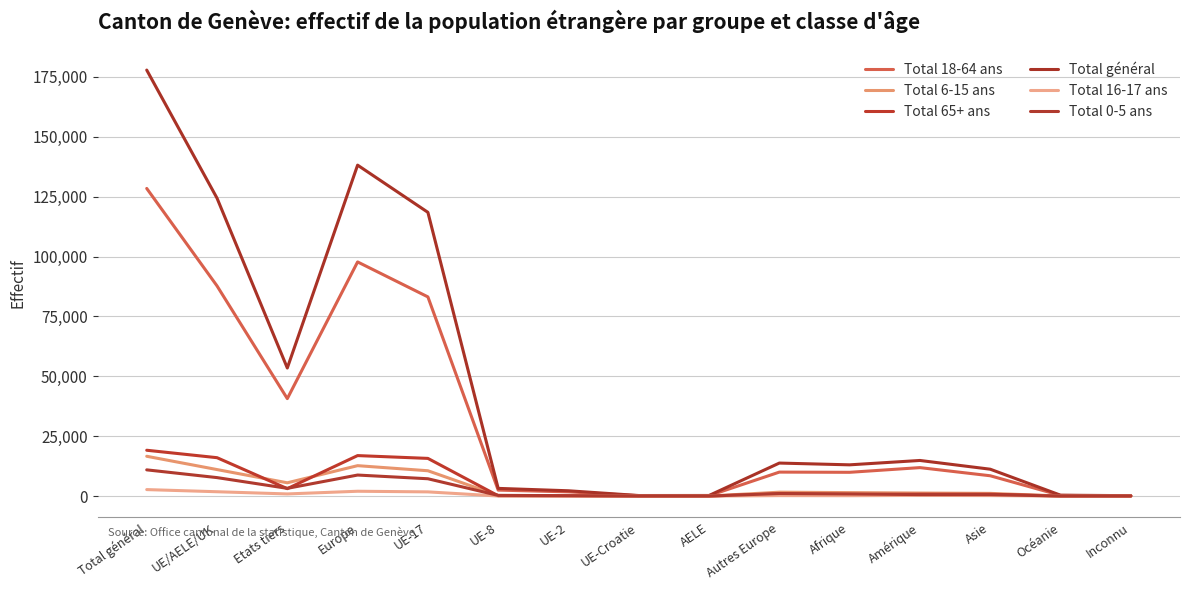

True or false: Total 18-64 ans and Total 6-15 ans intersect in this chart.

False